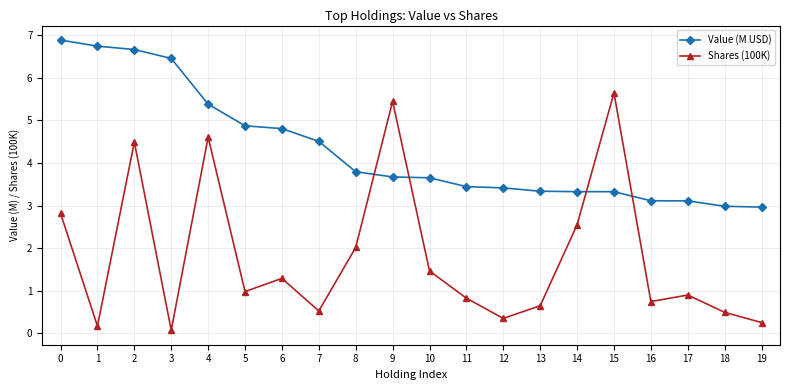

The value of Value (M USD) at 13 is 5.4. True or false?

False